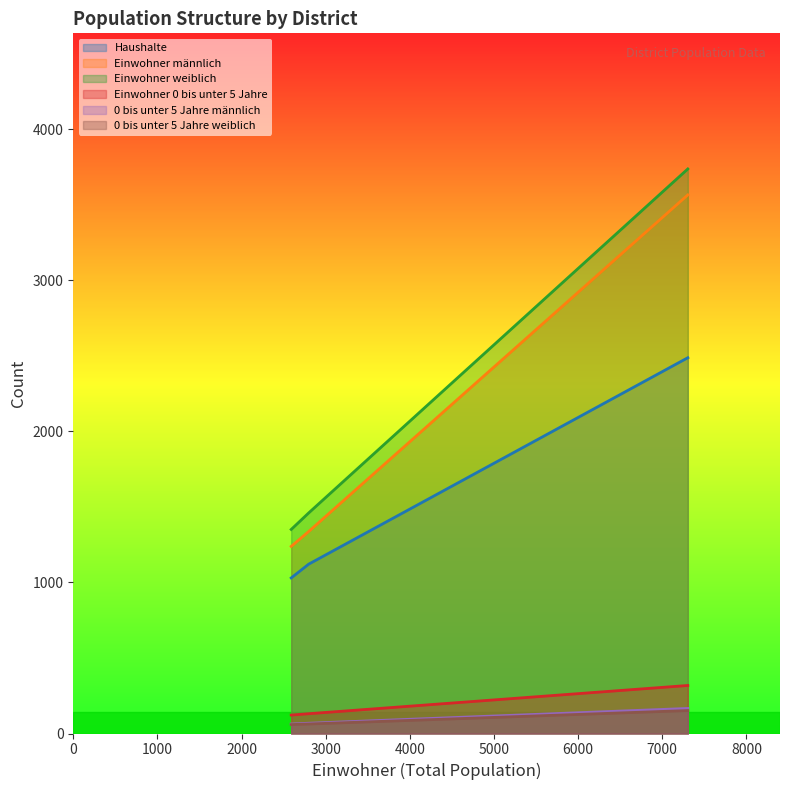

Which series has the largest range (max minus min)?

Einwohner weiblich